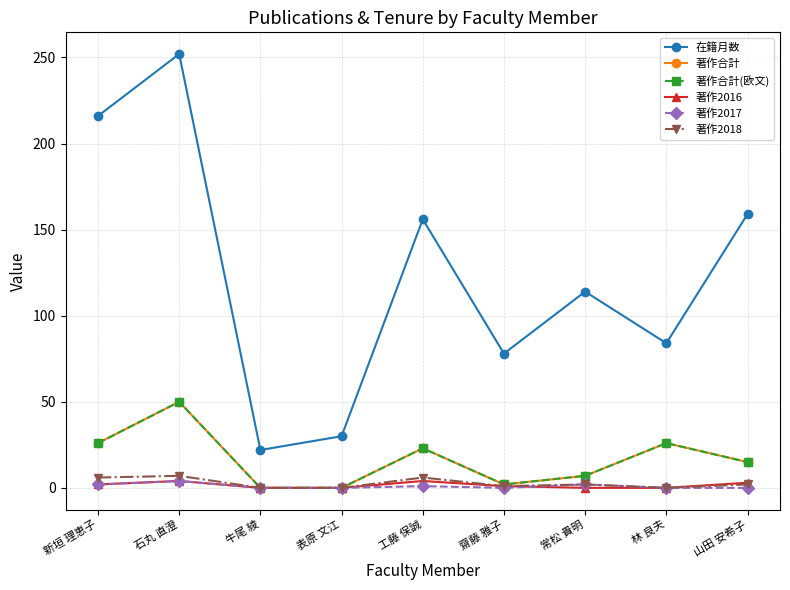

Between 齋藤 雅子 and 常松 貴明, which series saw the biggest shift?

在籍月数